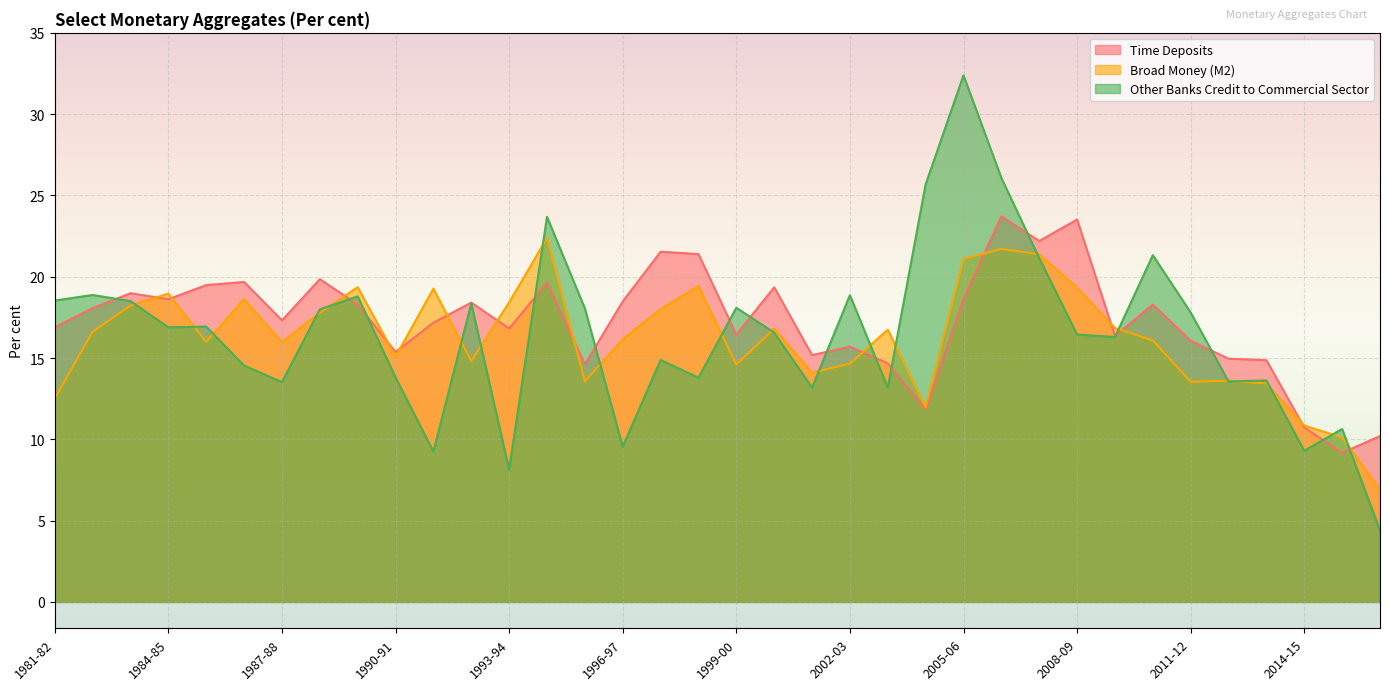

What is the label of the 11th point from the right?

2006-07